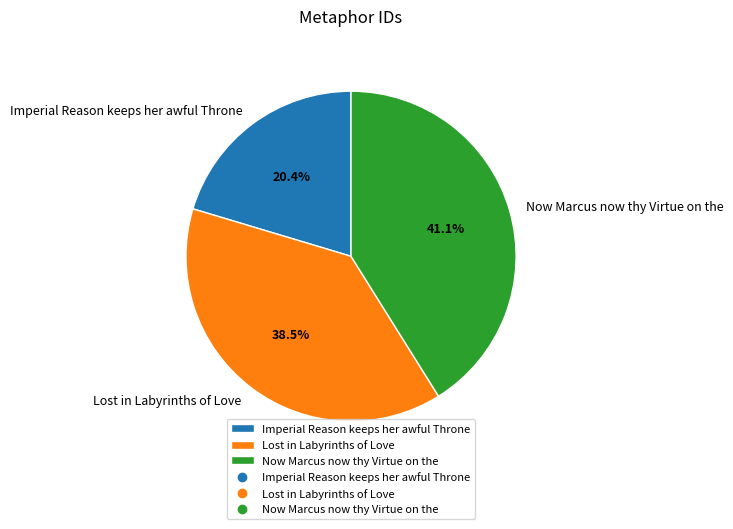

Which category has the smallest portion of the pie?

Imperial Reason keeps her awful Throne